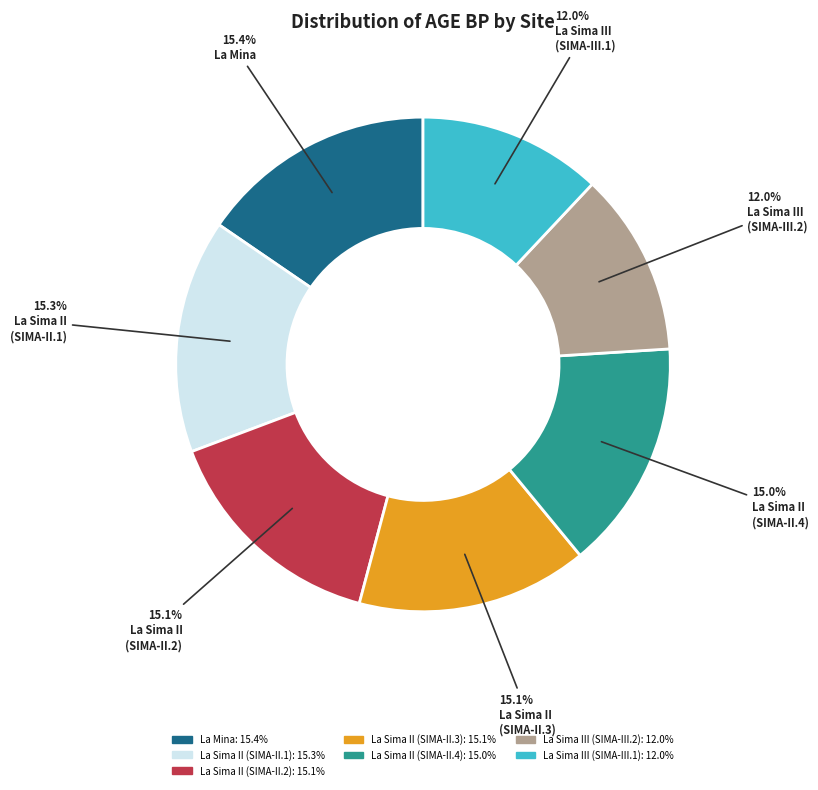

Count the number of slices in the pie.

7